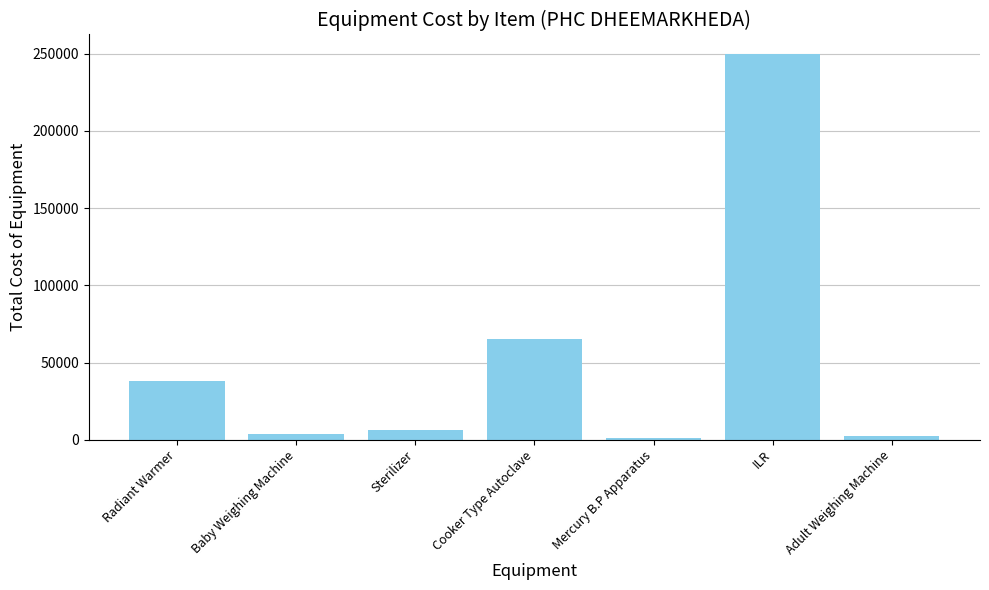

Between Radiant Warmer and Sterilizer, which is larger?

Radiant Warmer